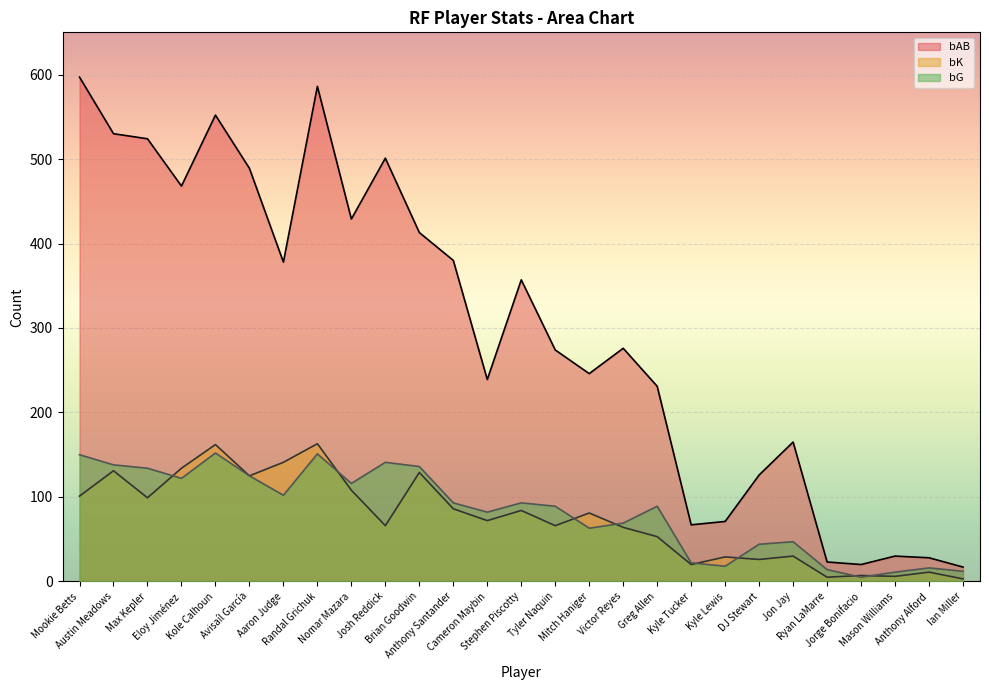

Rank the series by their maximum value, from lowest to highest.

bG, bK, bAB